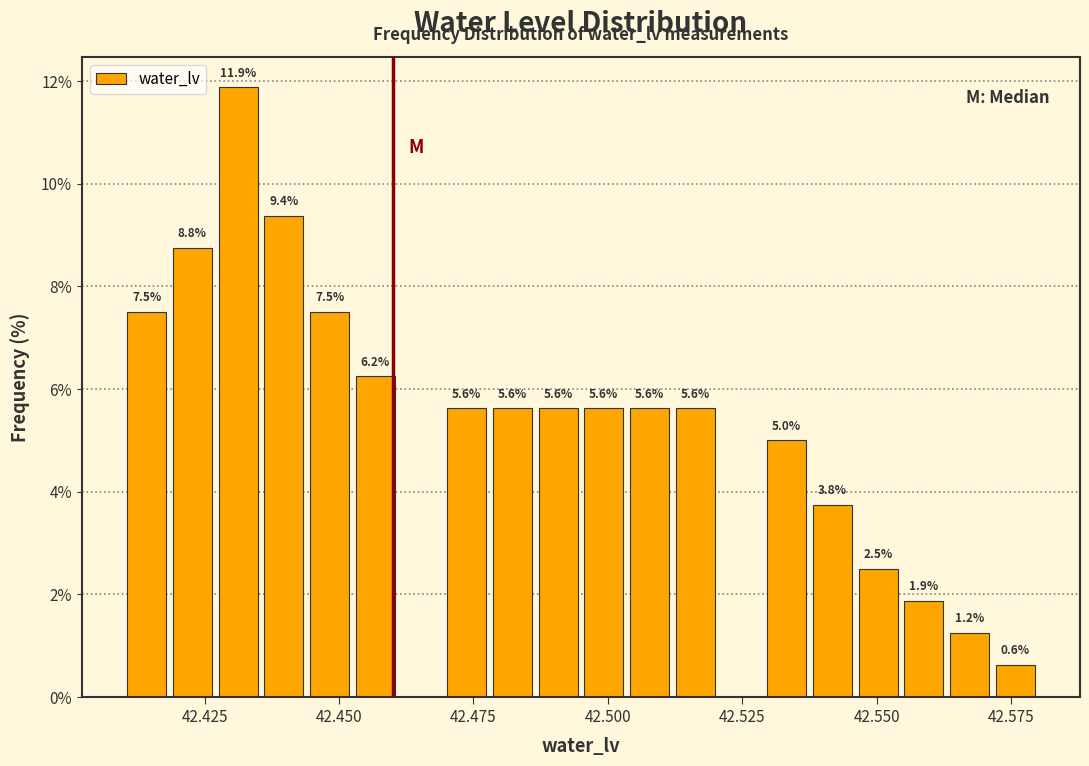

Around what value on the x-axis is the tallest bar? Give the approximate position of its centre, as read against the axis.

42.430